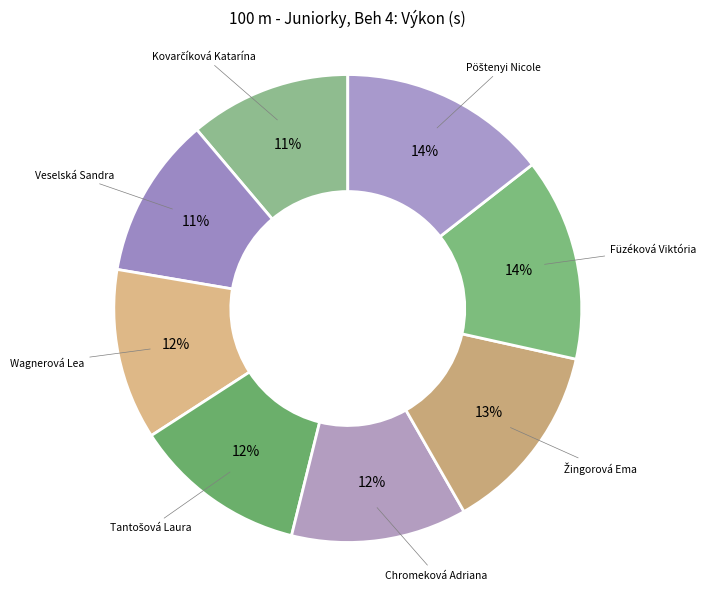

What is the smallest slice in the pie chart?

Kovarčíková Katarína